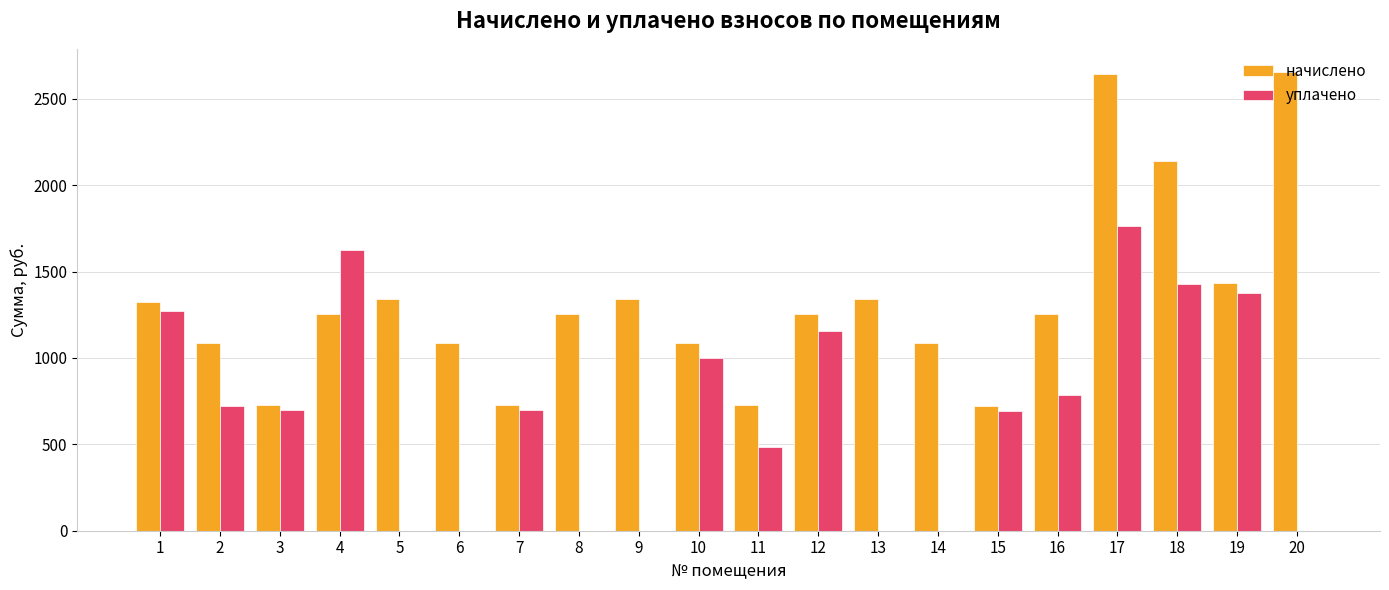

Which series has the largest total across all categories?

начислено